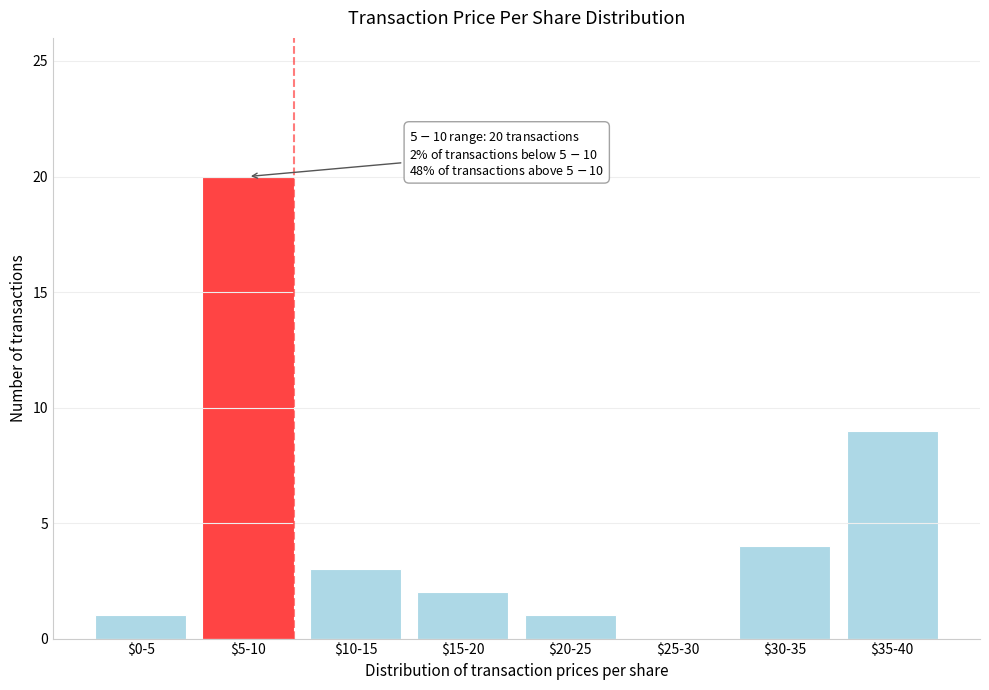

What is the sum of all values?

40